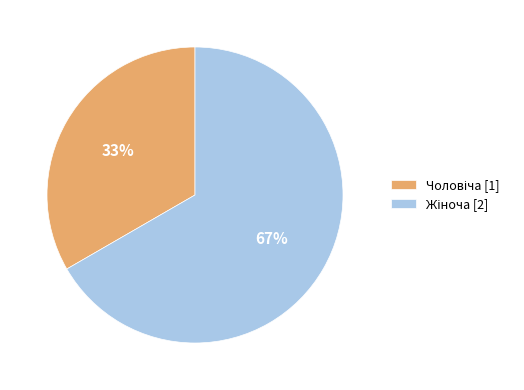

To the nearest percent, what is the average slice percentage?

50%